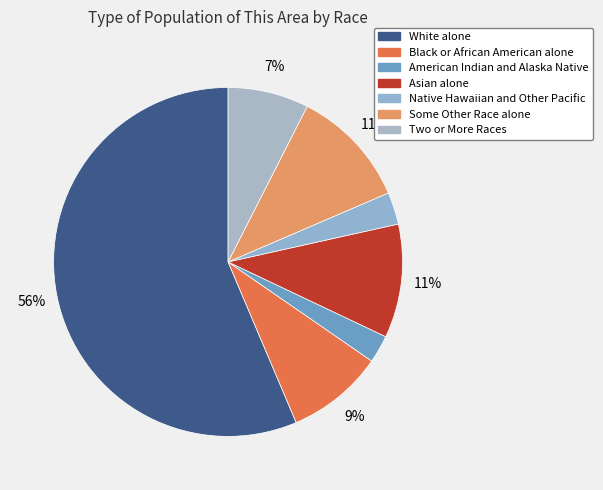

Is the sum of Two or More Races and Black or African American alone greater than half?

No